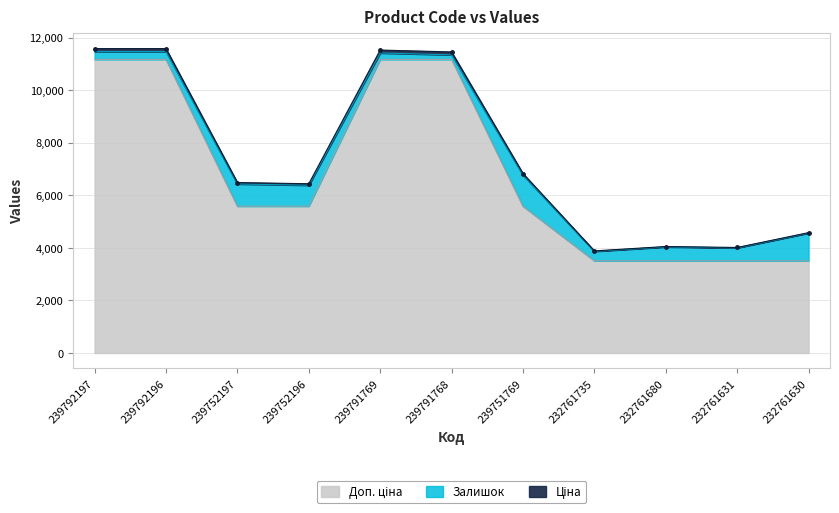

How many interior local peaks does the Ціна series have?

2